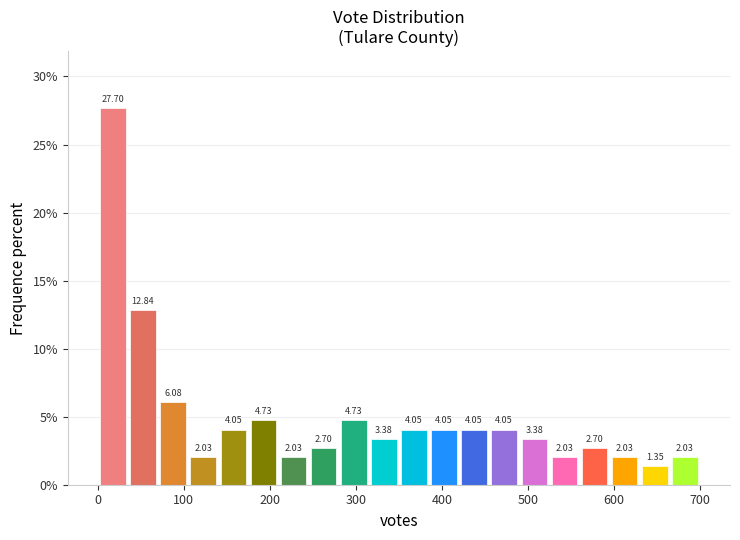

Read against the x-axis, roughly where is the centre of the tallest bar?

20